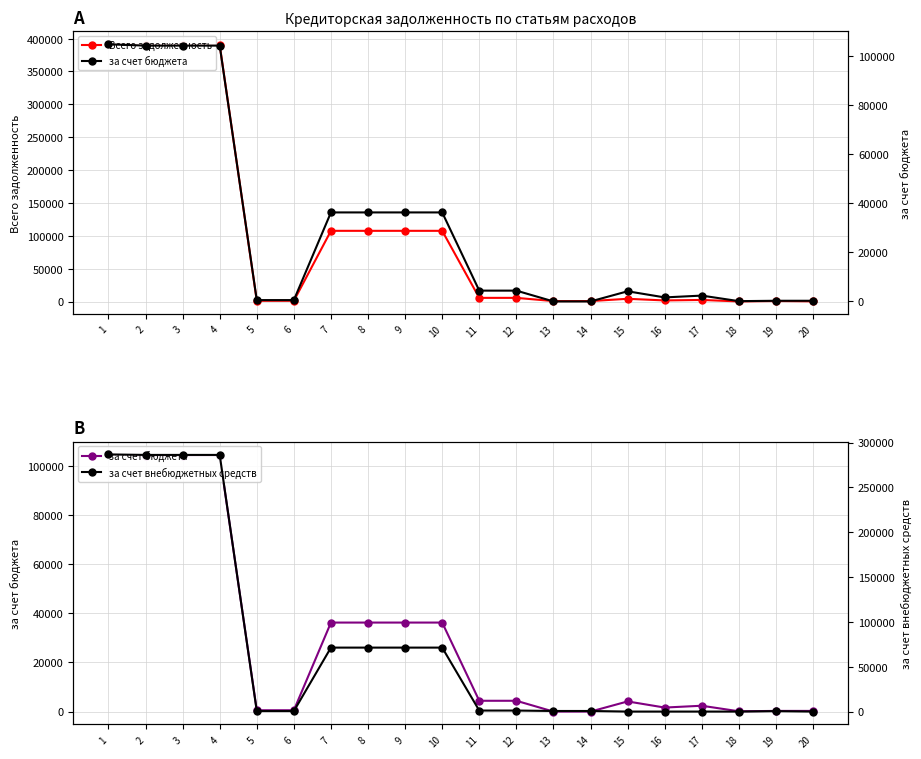

What is the difference between the за счет внебюджетных средств values at 11 and 4?

285105.3